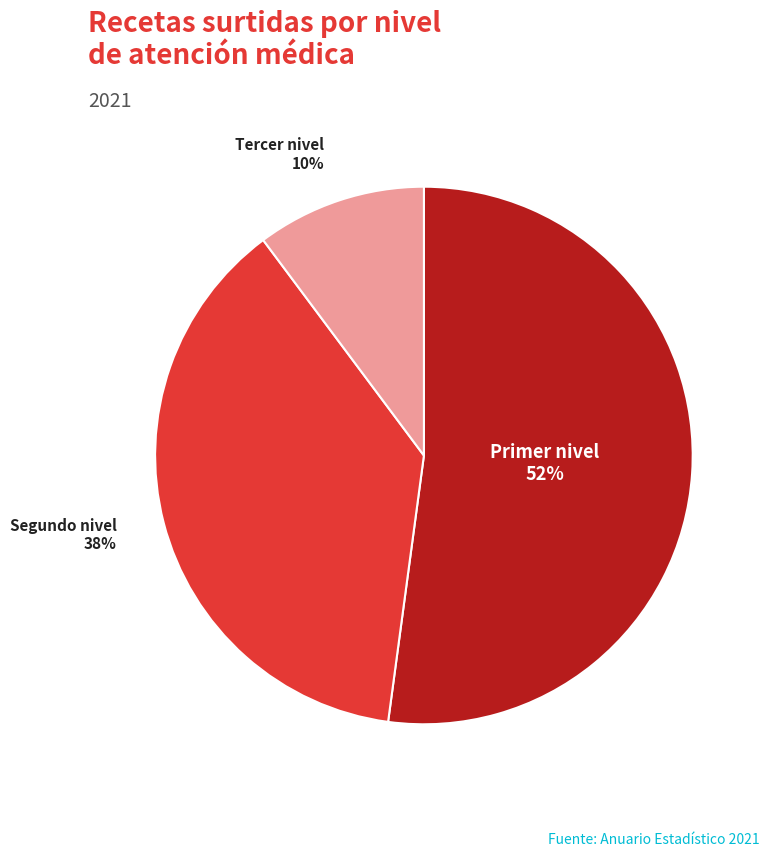

The Segundo nivel slice represents 38% of the pie. True or false?

True